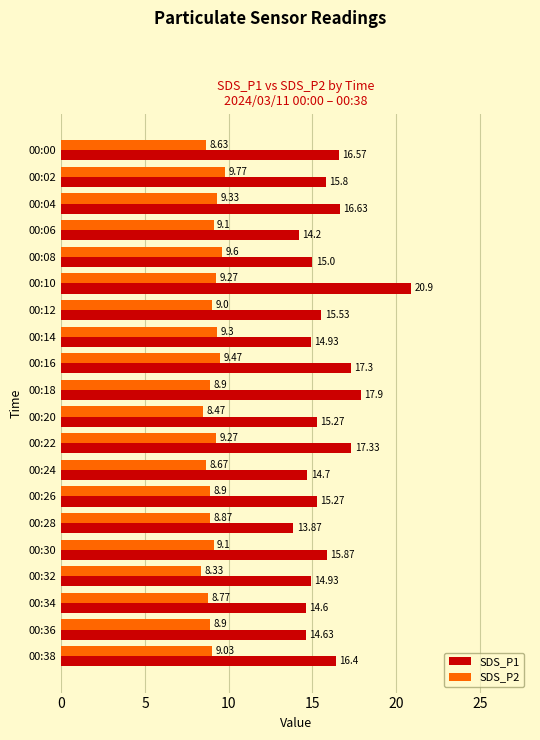

What is the difference between the maximum and minimum values in the SDS_P2 series?

1.4